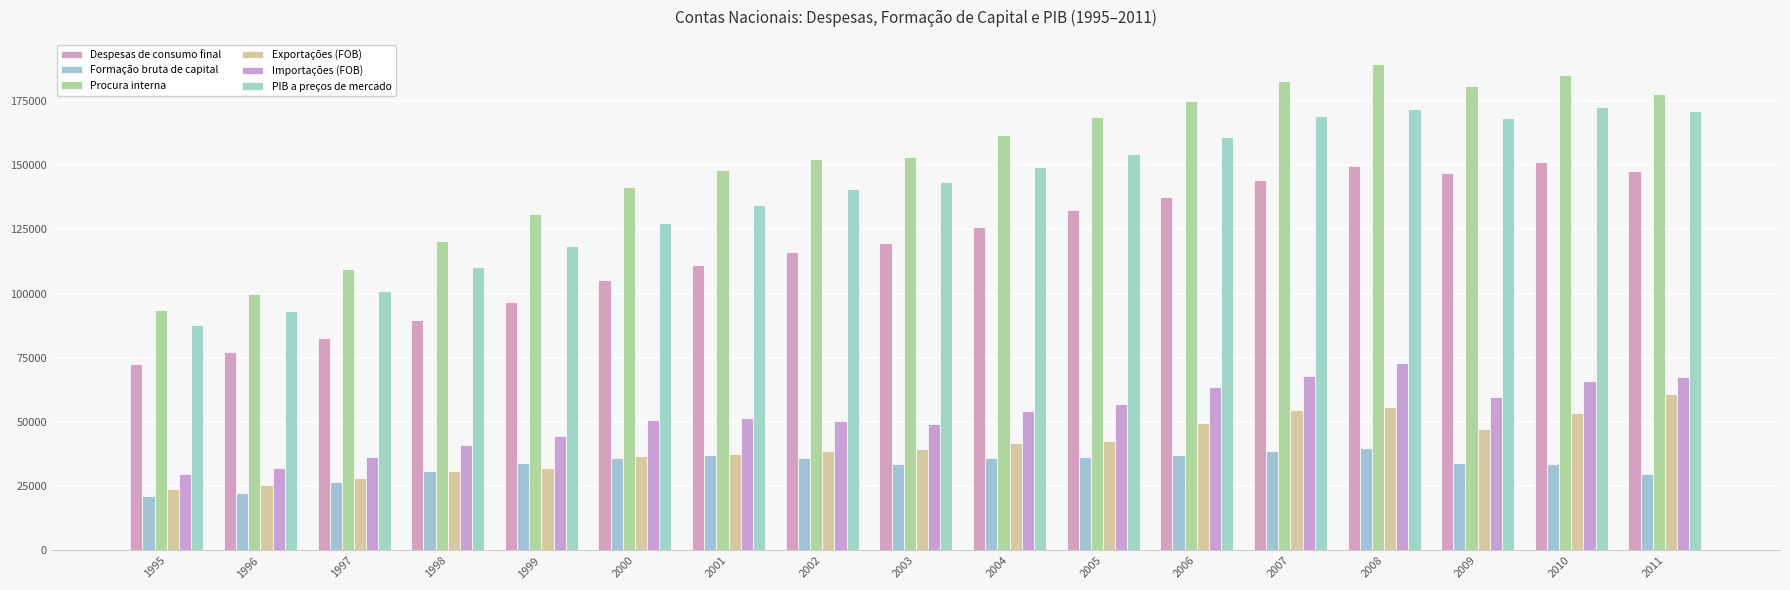

Which has a higher value, 2000 or 1997?

2000